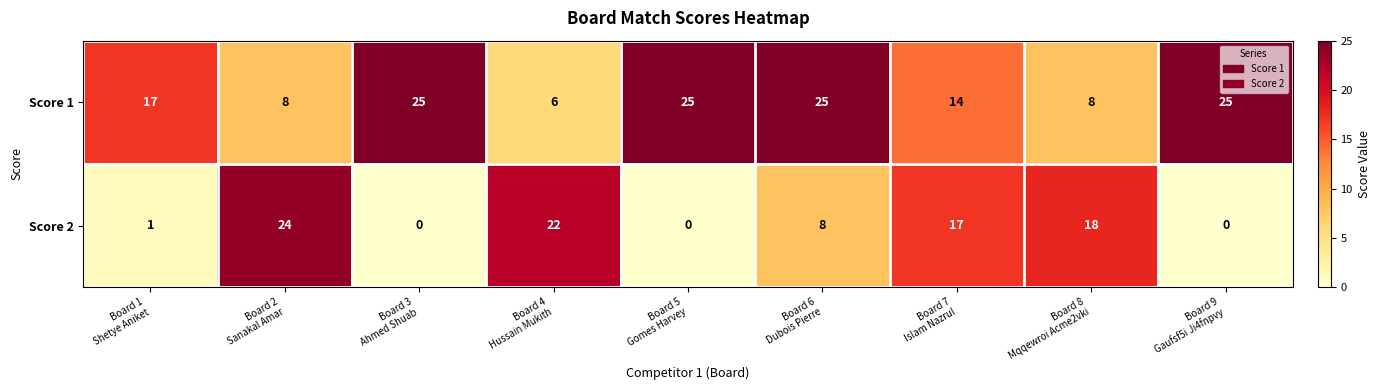

Rank the series by their average value, from highest to lowest.

Score 1, Score 2